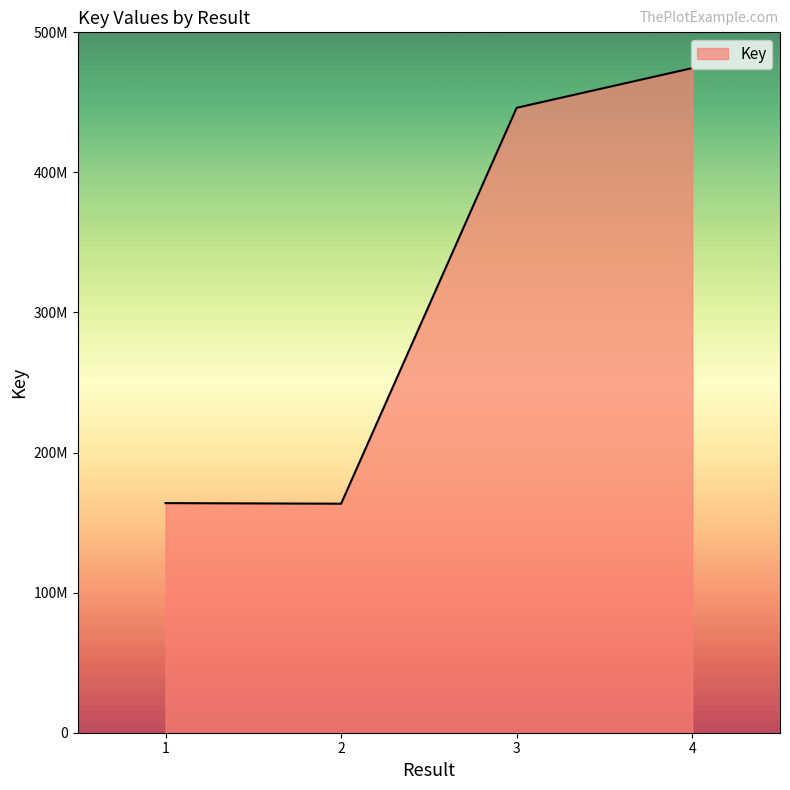

At which category does the chart reach its minimum across all series?

2